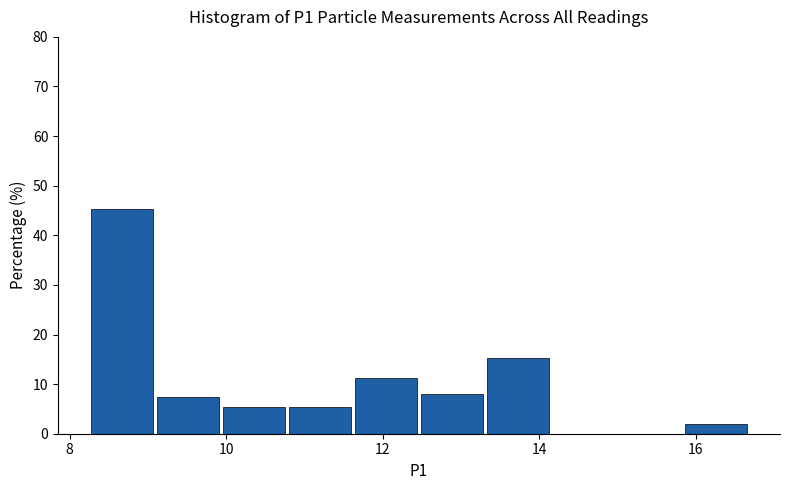

What is the height of the bar covering 9.2 to 10.0 on the x-axis? Neither the bar edges nor the heights are printed on the chart, so give them approximately, as read against the axes.

7